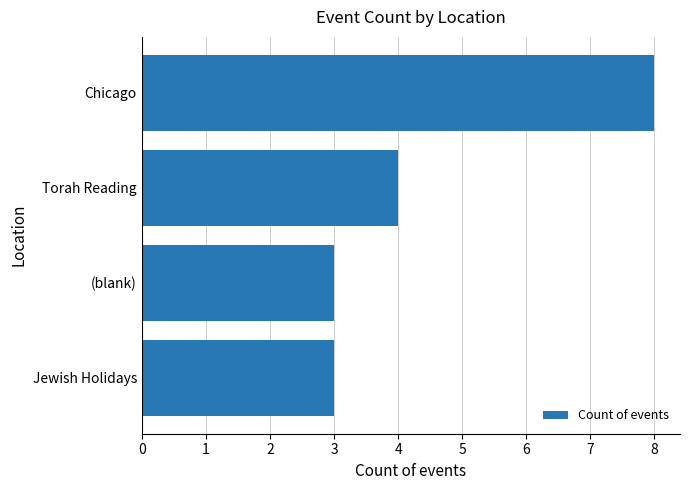

Where is the data nearest to the value 5?

Torah Reading